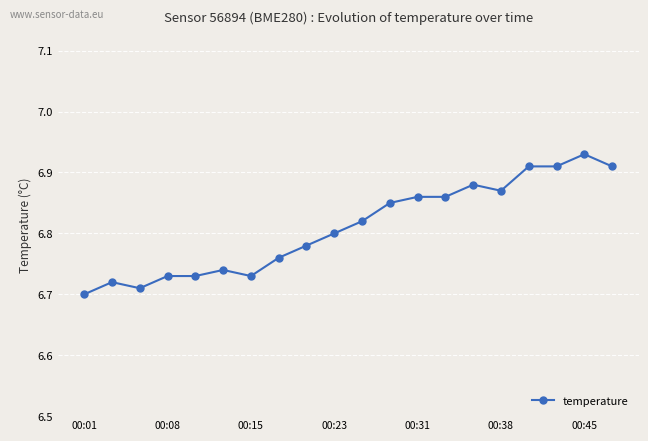

What is the sum of all values?

136.2